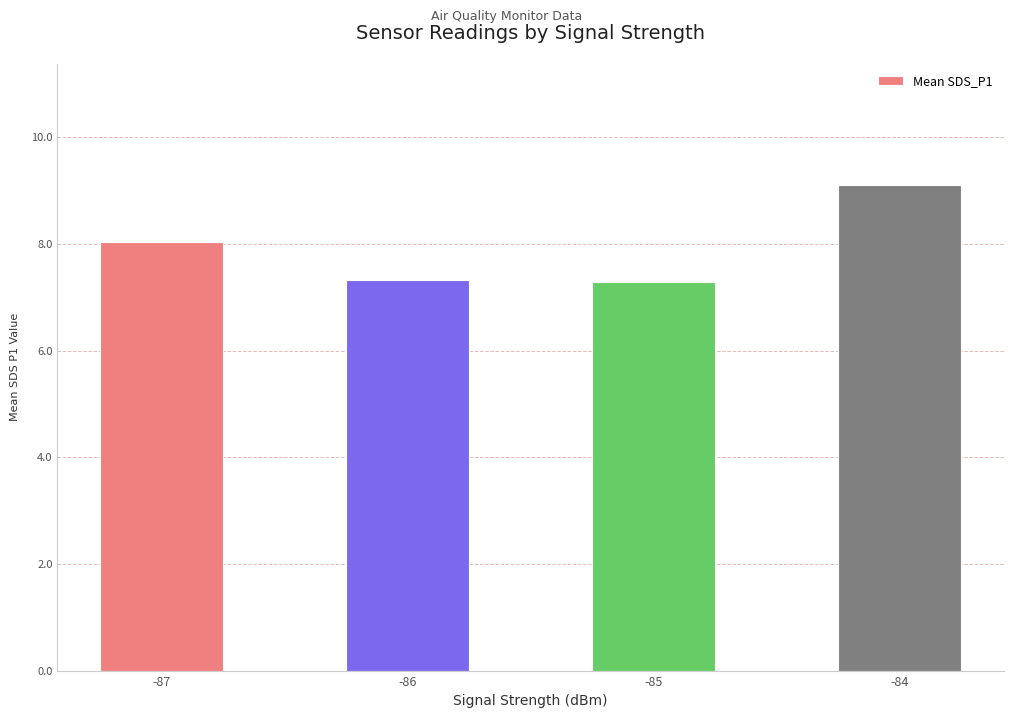

What is the change in value from -87 to -85?

-0.7